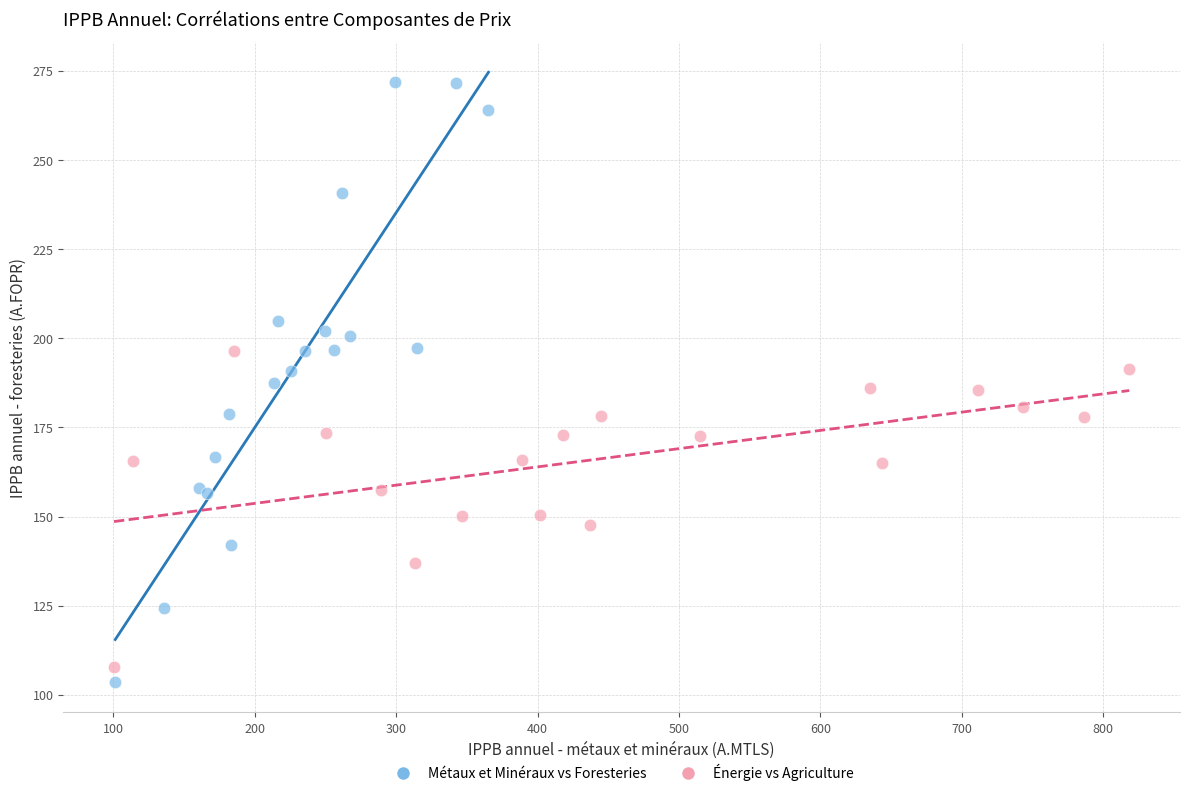

Which series has the widest spread of Y values?

Métaux et Minéraux vs Foresteries